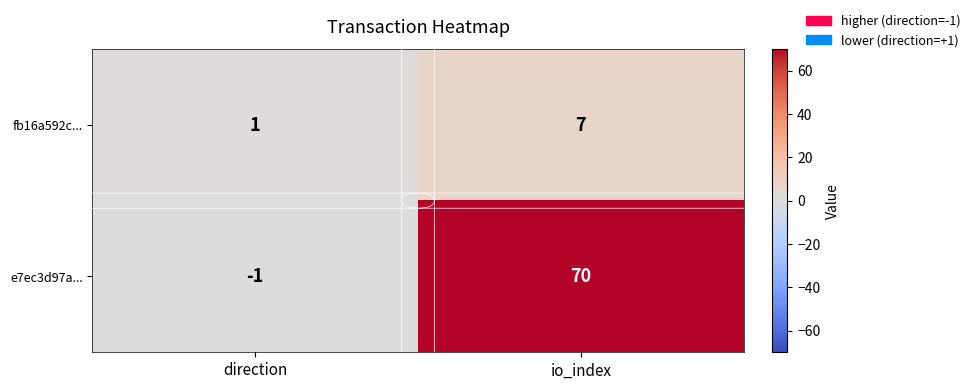

What is the sum of the fb16a592c... values at io_index and direction?

8